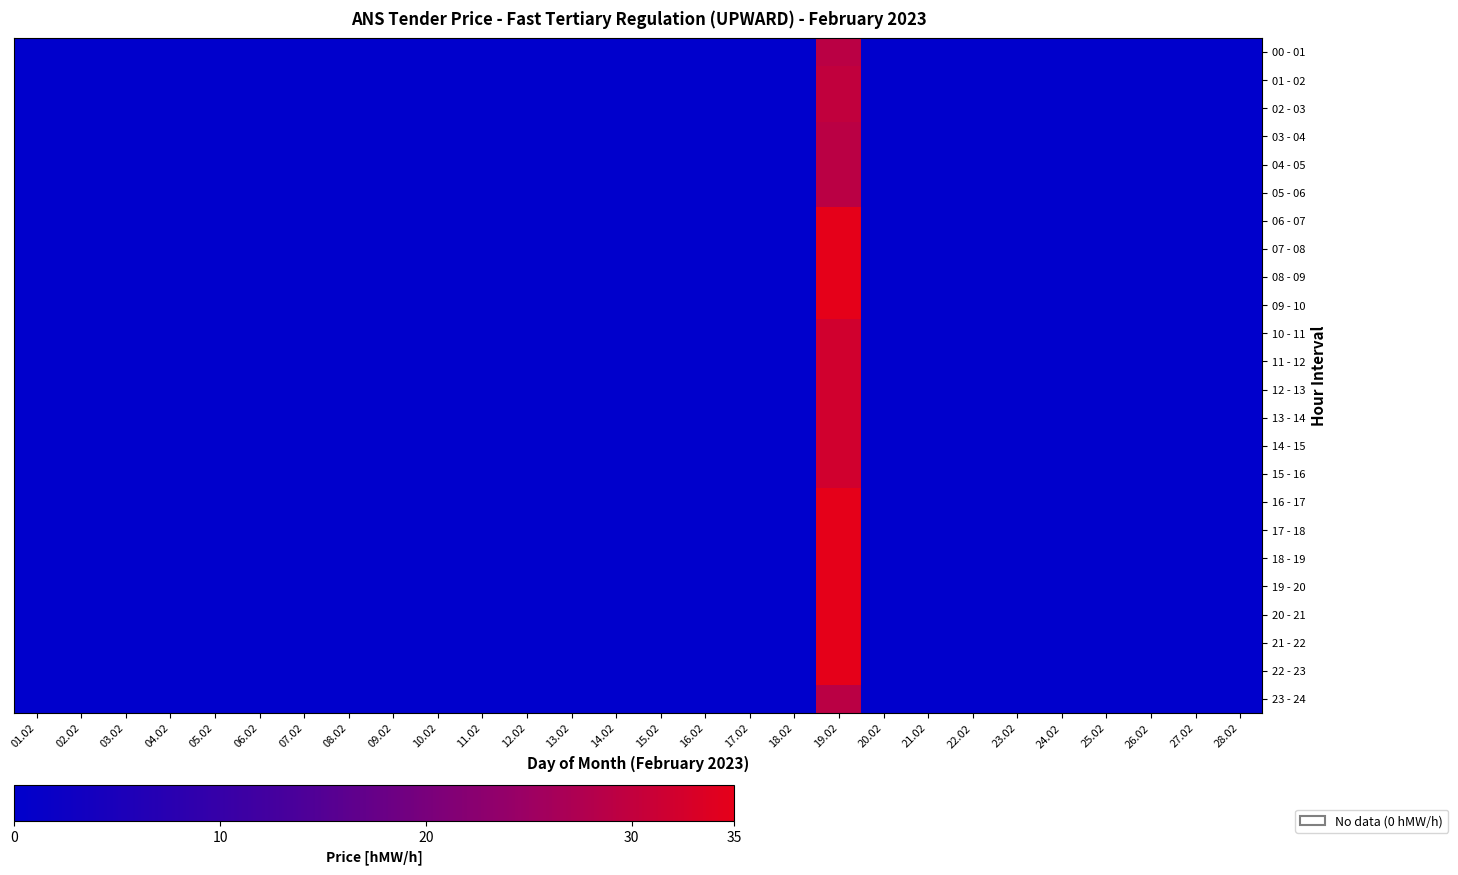

Which has a higher value, 08.02 or 20.02?

08.02